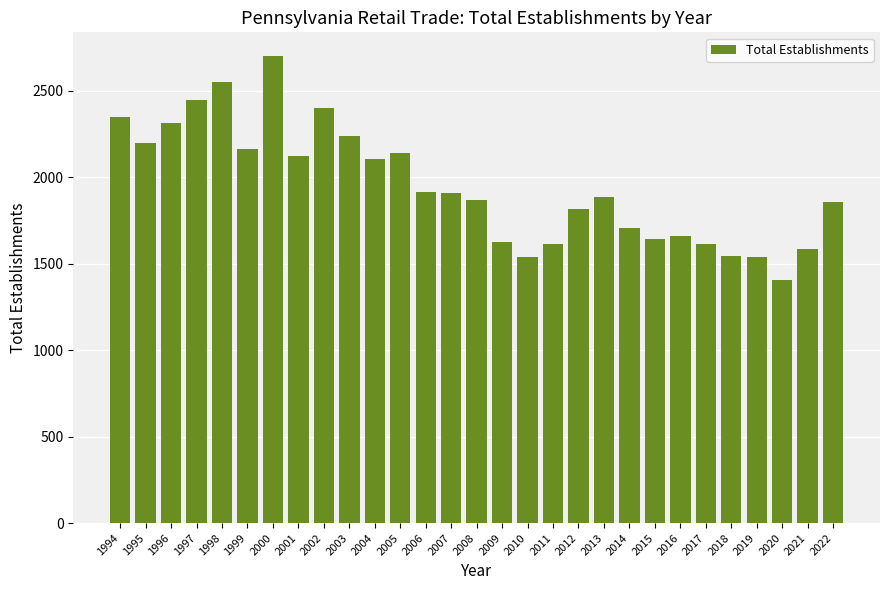

Which category has the lowest value across all series?

2020